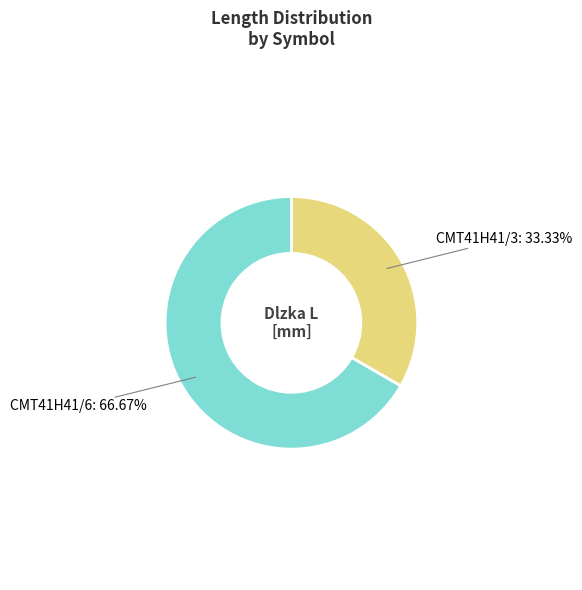

Is there a majority slice in this chart?

Yes